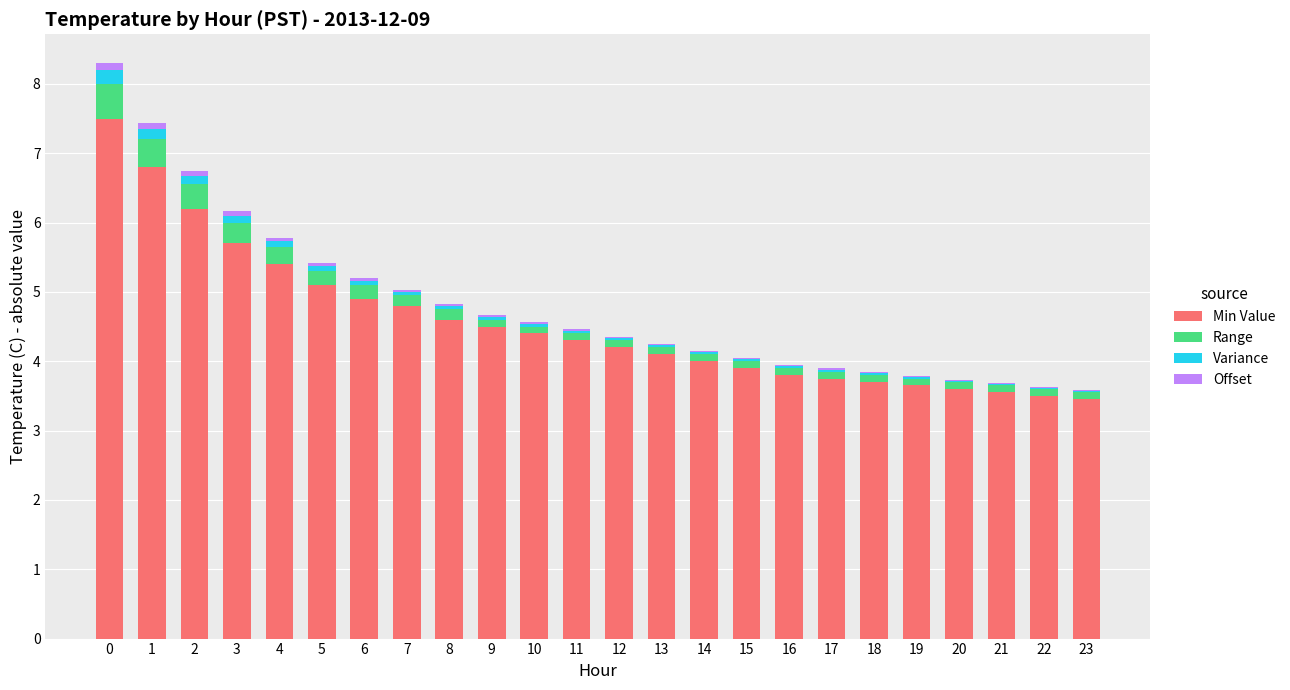

The Min Value series shows 6.4 at 9. True or false?

False